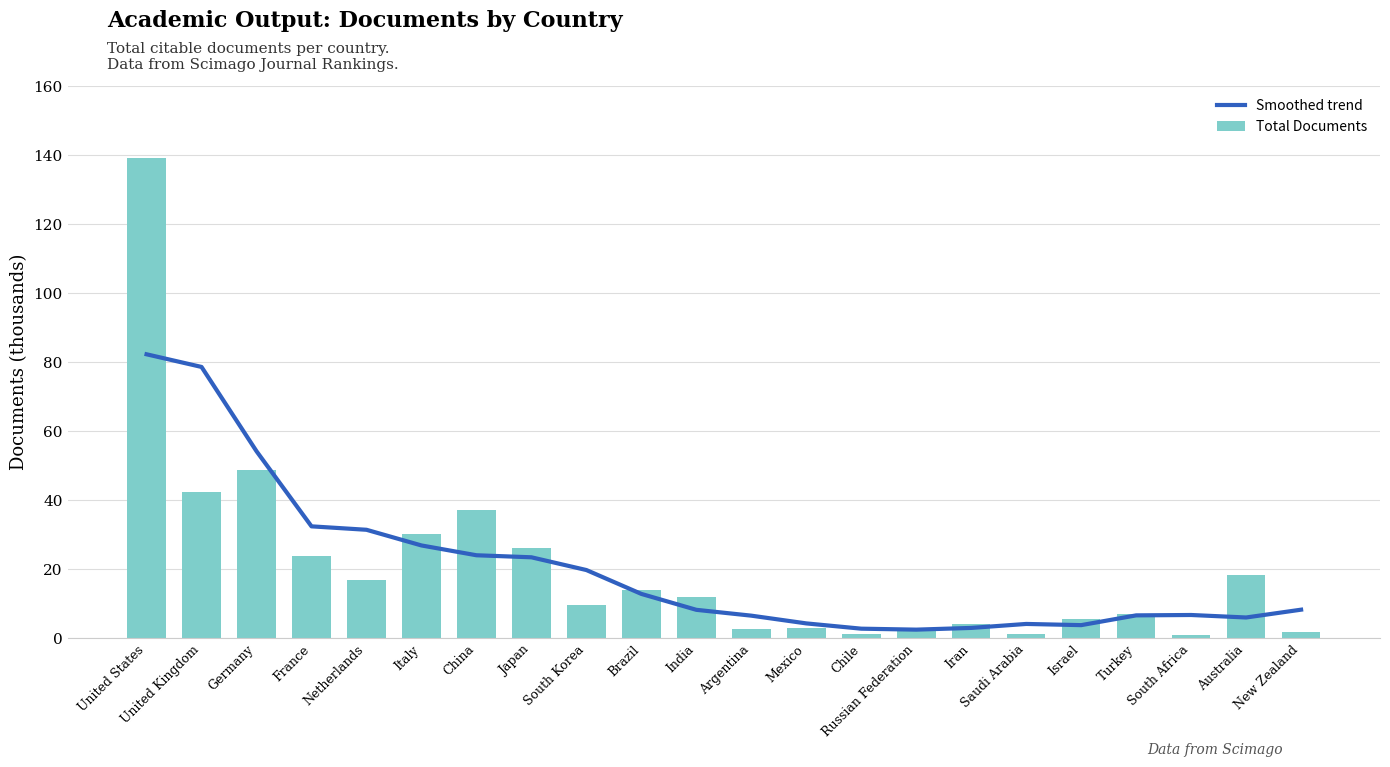

What is the value of the Total Documents bar at the 12th from the left?

2.7